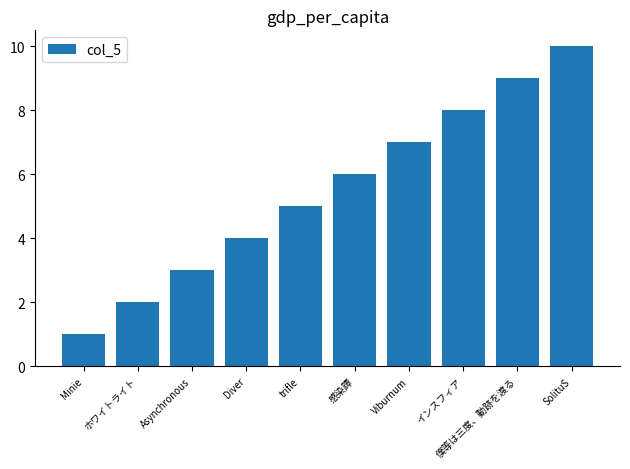

What is the sum of the values at インスフィア and SolituS?

18